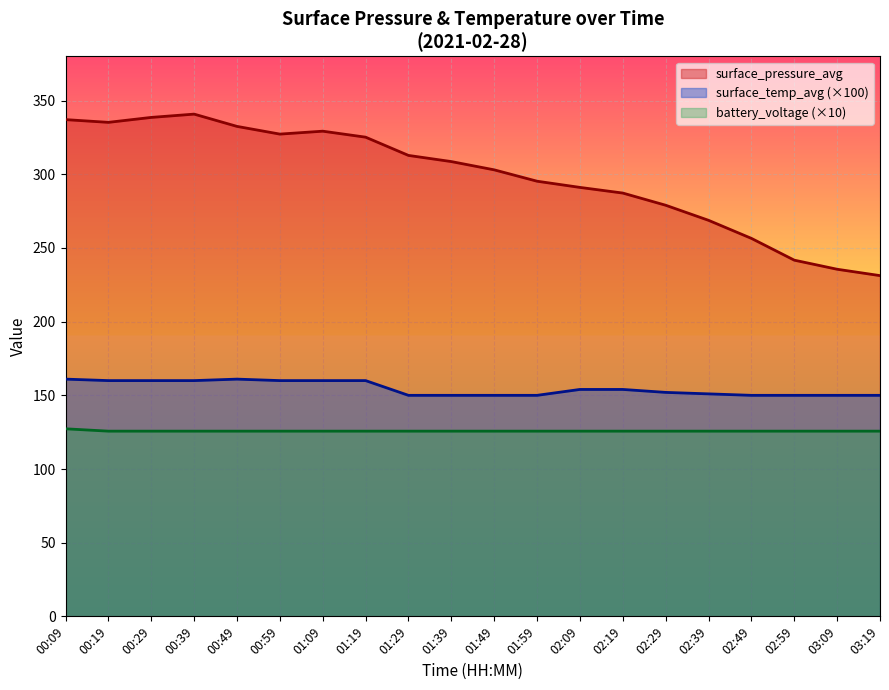

Reading left to right, extract all data points from this chart.

surface_pressure_avg: 00:09=337.1	00:19=335.2	00:29=338.6	00:39=340.8	00:49=332.5	00:59=327.2	01:09=329.2	01:19=325.2	01:29=312.8	01:39=308.6	01:49=303.0	01:59=295.3	02:09=291.1	02:19=287.2	02:29=279.0	02:39=268.7	02:49=256.5	02:59=241.7	03:09=235.5	03:19=231.2
surface_temp_avg: 00:09=161.0	00:19=160.0	00:29=160.0	00:39=160.0	00:49=161.0	00:59=160.0	01:09=160.0	01:19=160.0	01:29=150.0	01:39=150.0	01:49=150.0	01:59=150.0	02:09=154.0	02:19=154.0	02:29=152.0	02:39=151.0	02:49=150.0	02:59=150.0	03:09=150.0	03:19=150.0
battery_voltage: 00:09=127.3	00:19=125.7	00:29=125.7	00:39=125.7	00:49=125.7	00:59=125.7	01:09=125.7	01:19=125.7	01:29=125.7	01:39=125.7	01:49=125.7	01:59=125.7	02:09=125.7	02:19=125.7	02:29=125.7	02:39=125.7	02:49=125.7	02:59=125.7	03:09=125.7	03:19=125.7